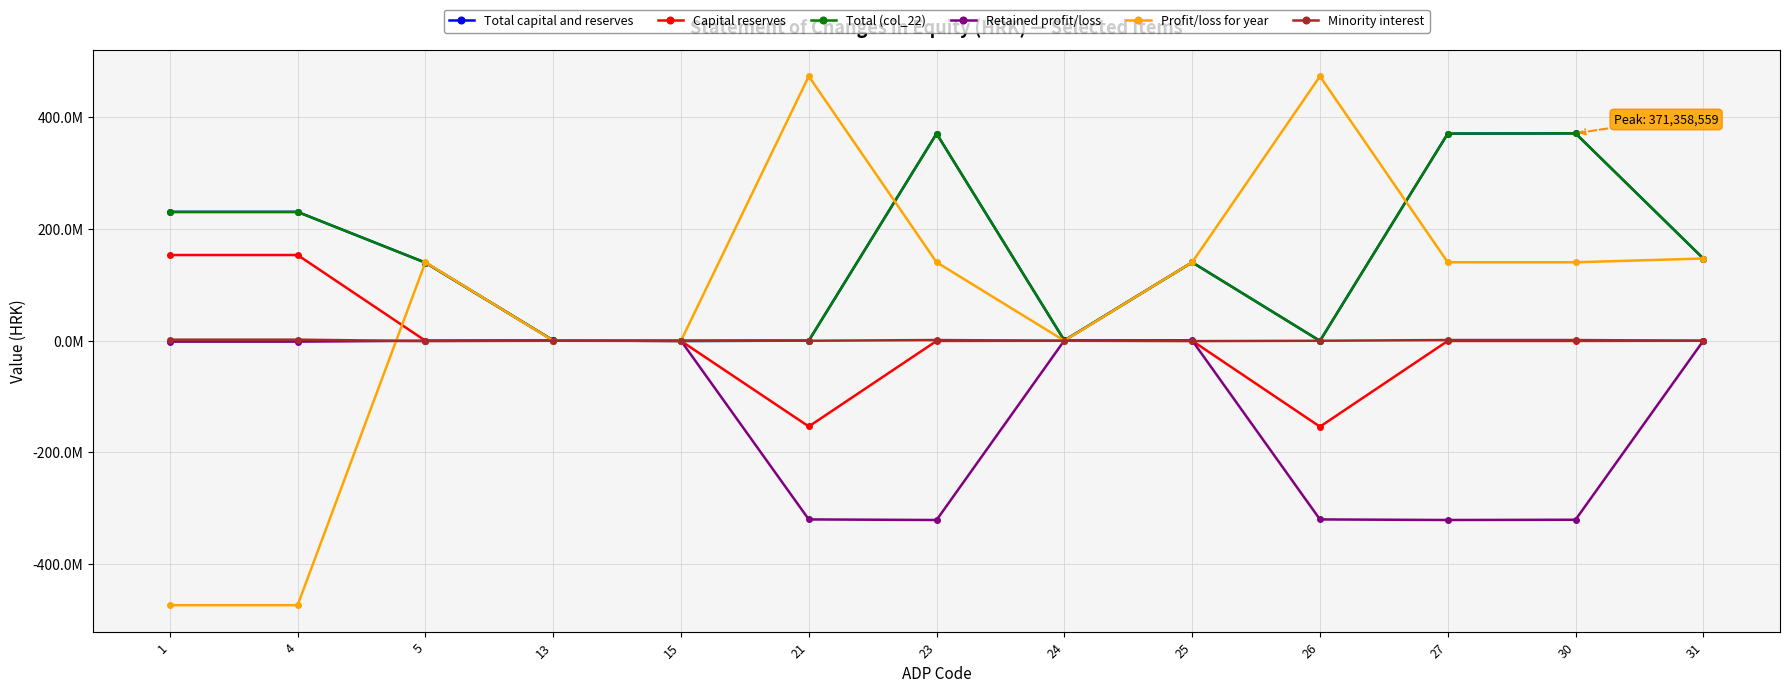

Does the chart have visible grid lines?

Yes